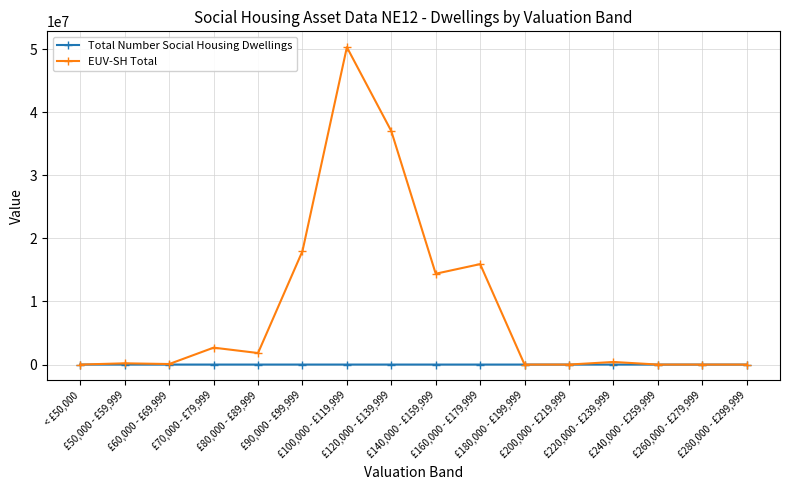

True or false: EUV-SH Total has more than 0 points higher than both neighbors.

True